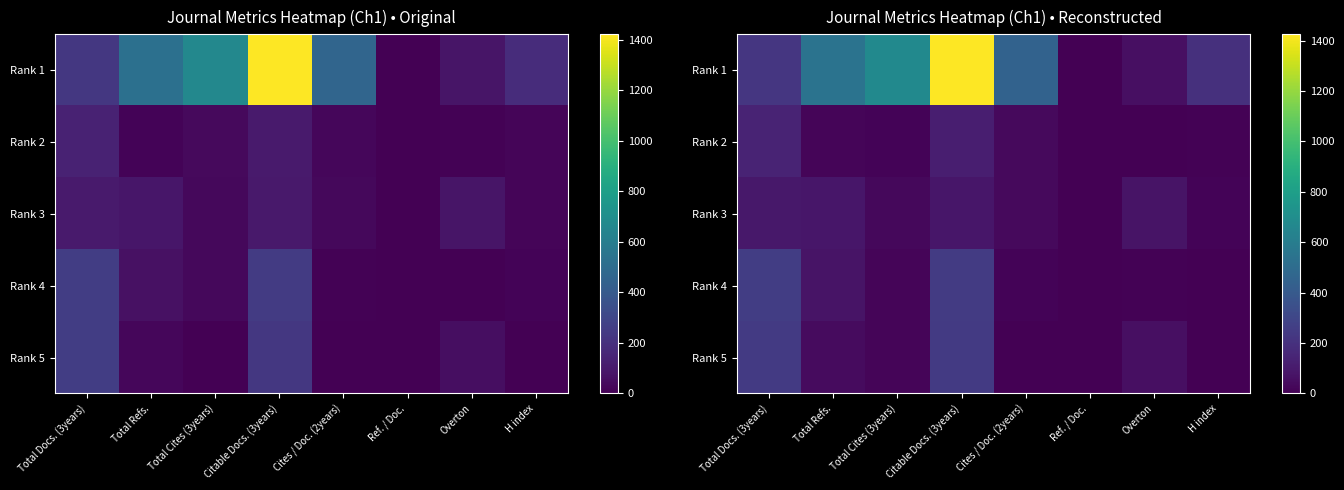

Which has a higher value, Total Cites (3years) or Ref. / Doc.?

Total Cites (3years)